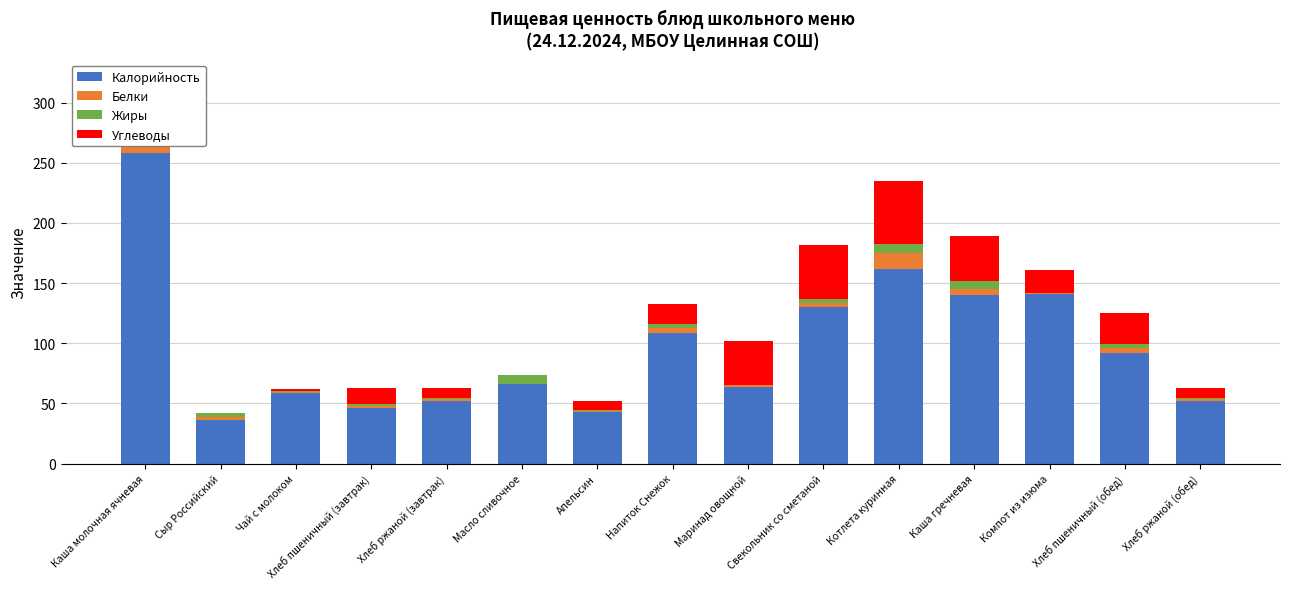

How many data points in Калорийность are above 66?

8